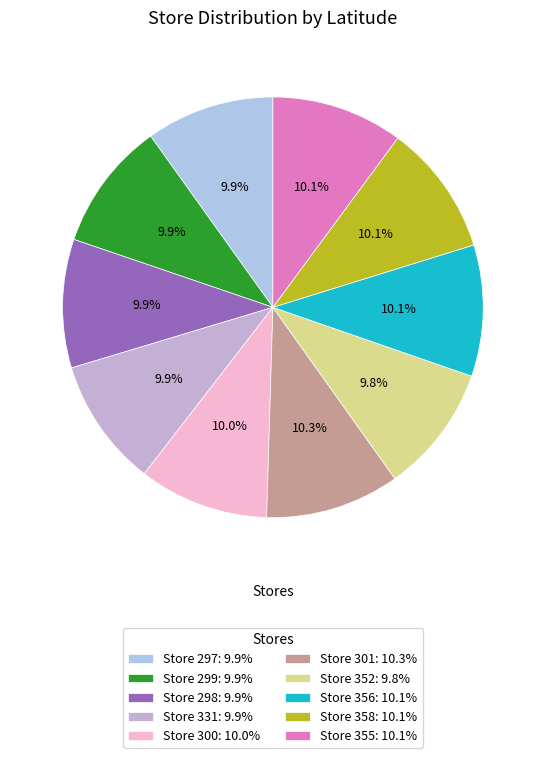

What is the largest slice in the pie chart?

301